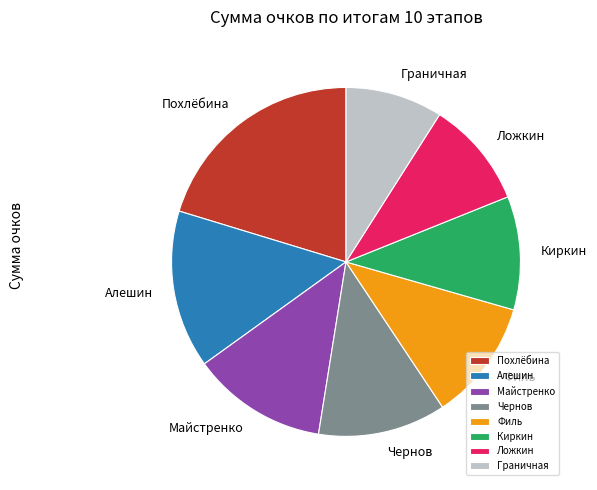

Is the sum of Алешин and Похлёбина greater than half?

No